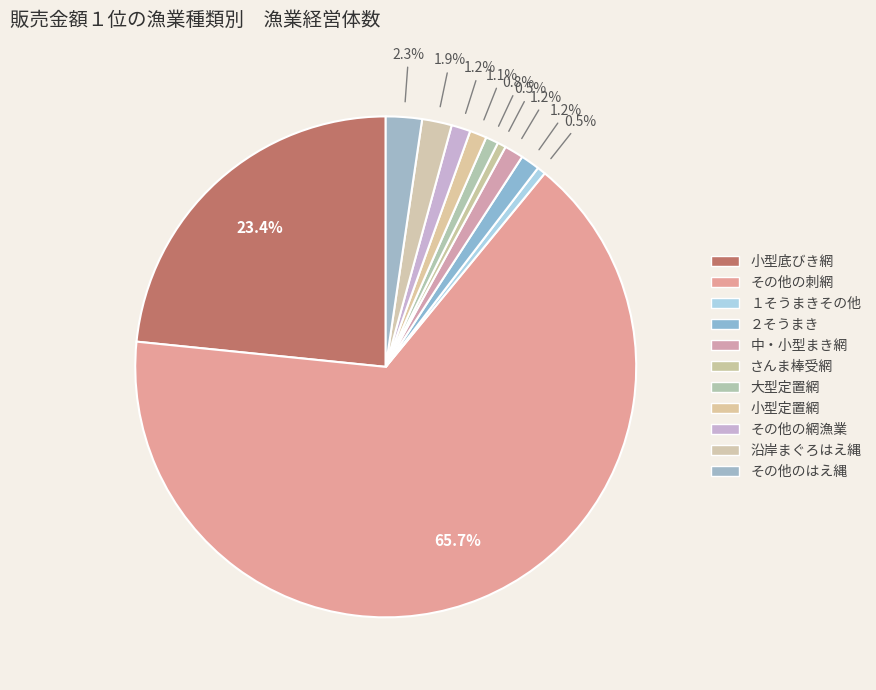

To the nearest percent, what is the combined percentage of その他の網漁業 and さんま棒受網?

2%